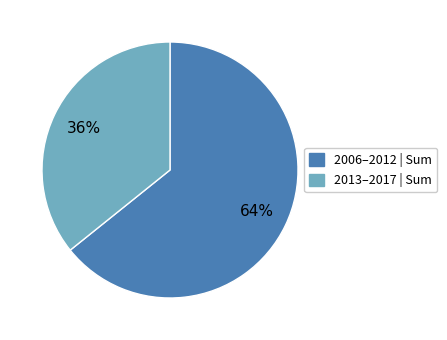

Is the sum of 2006–2012 | Sum and 2013–2017 | Sum greater than half?

Yes